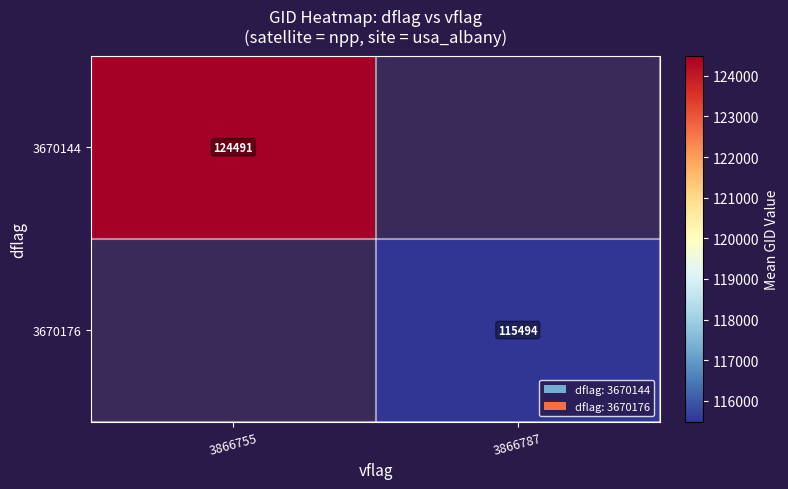

At how many categories does at least one series exceed 117831?

1